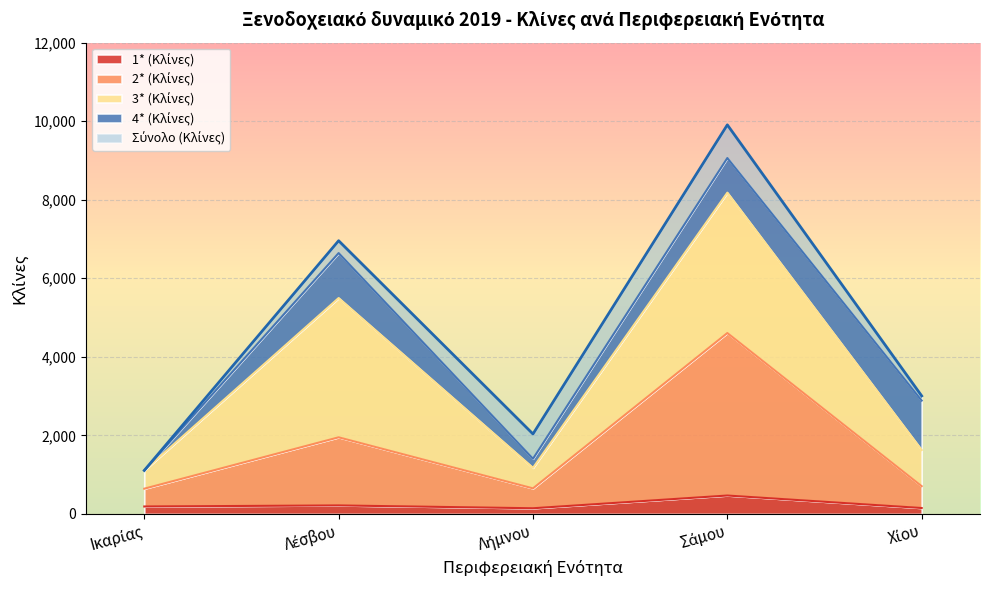

What is the label of the 2nd point from the left?

Λέσβου